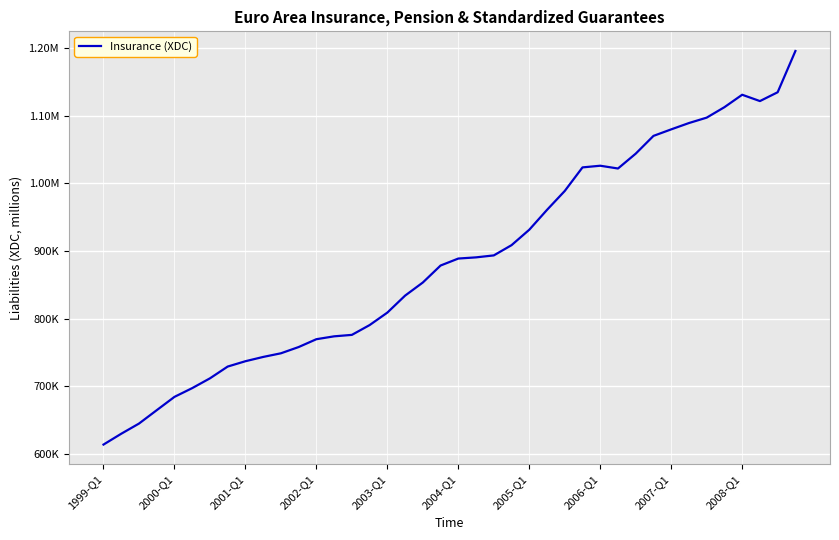

Does the chart have visible grid lines?

Yes